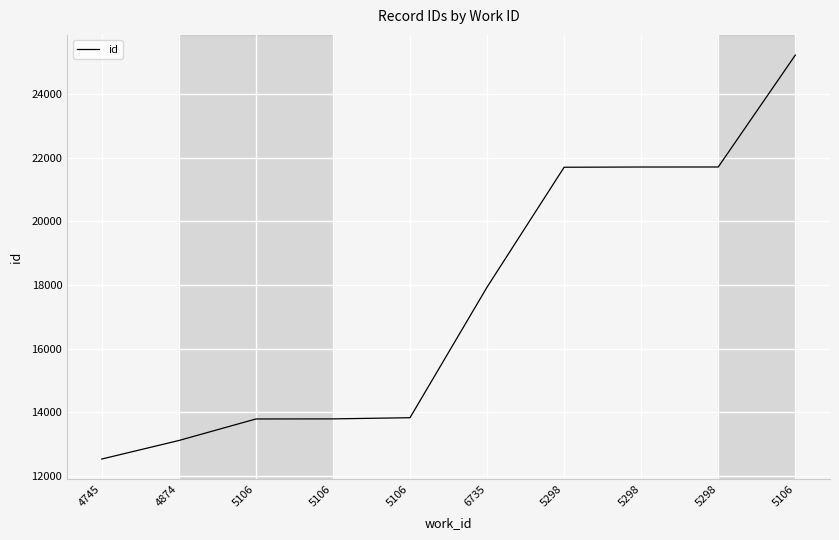

Reading right to left, what are all the values shown in this chart?

5106=25230	5298=21713	5298=21712	5298=21705	6735=17937	5106=13833	5106=13796	5106=13793	4874=13116	4745=12534